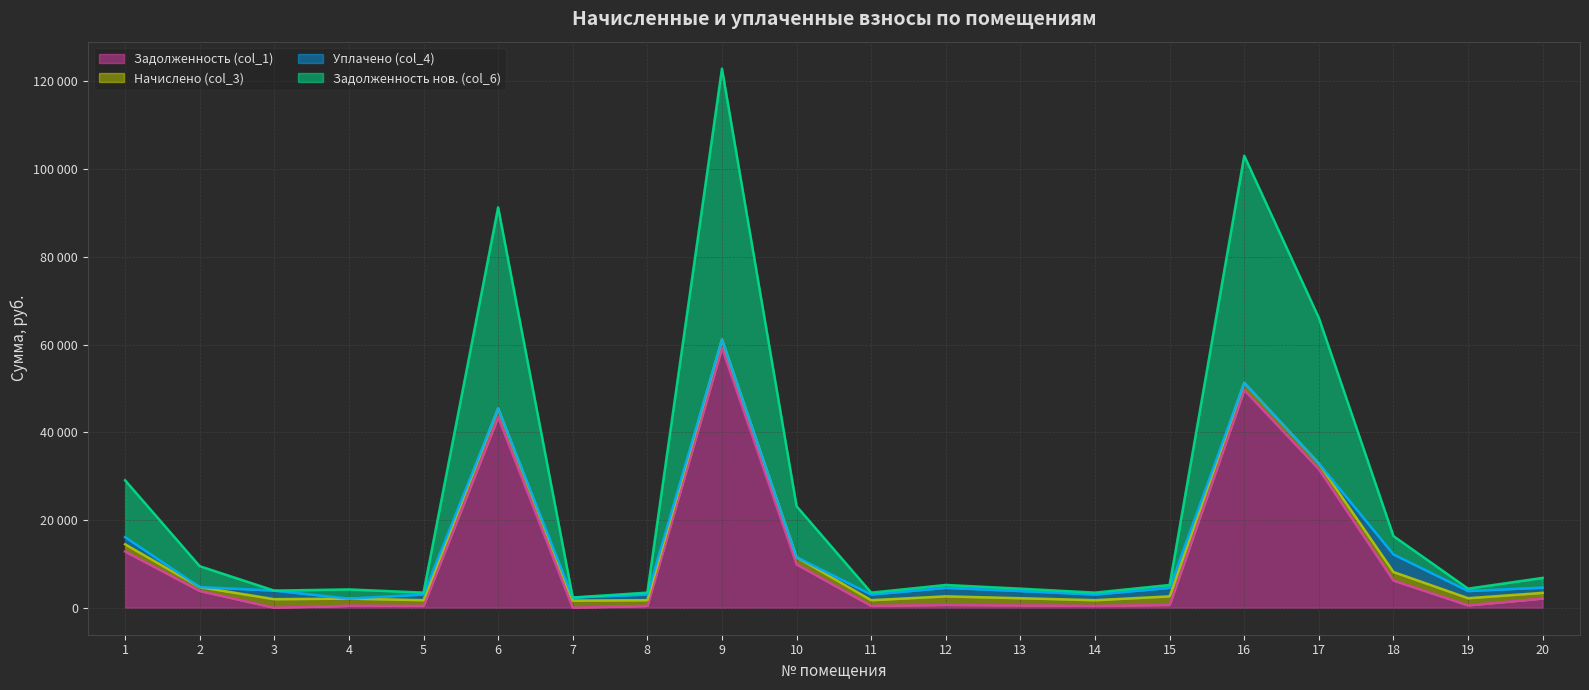

What are all the series names shown in the legend?

Задолженность (col_1), Начислено (col_3), Уплачено (col_4), Задолженность нов. (col_6)